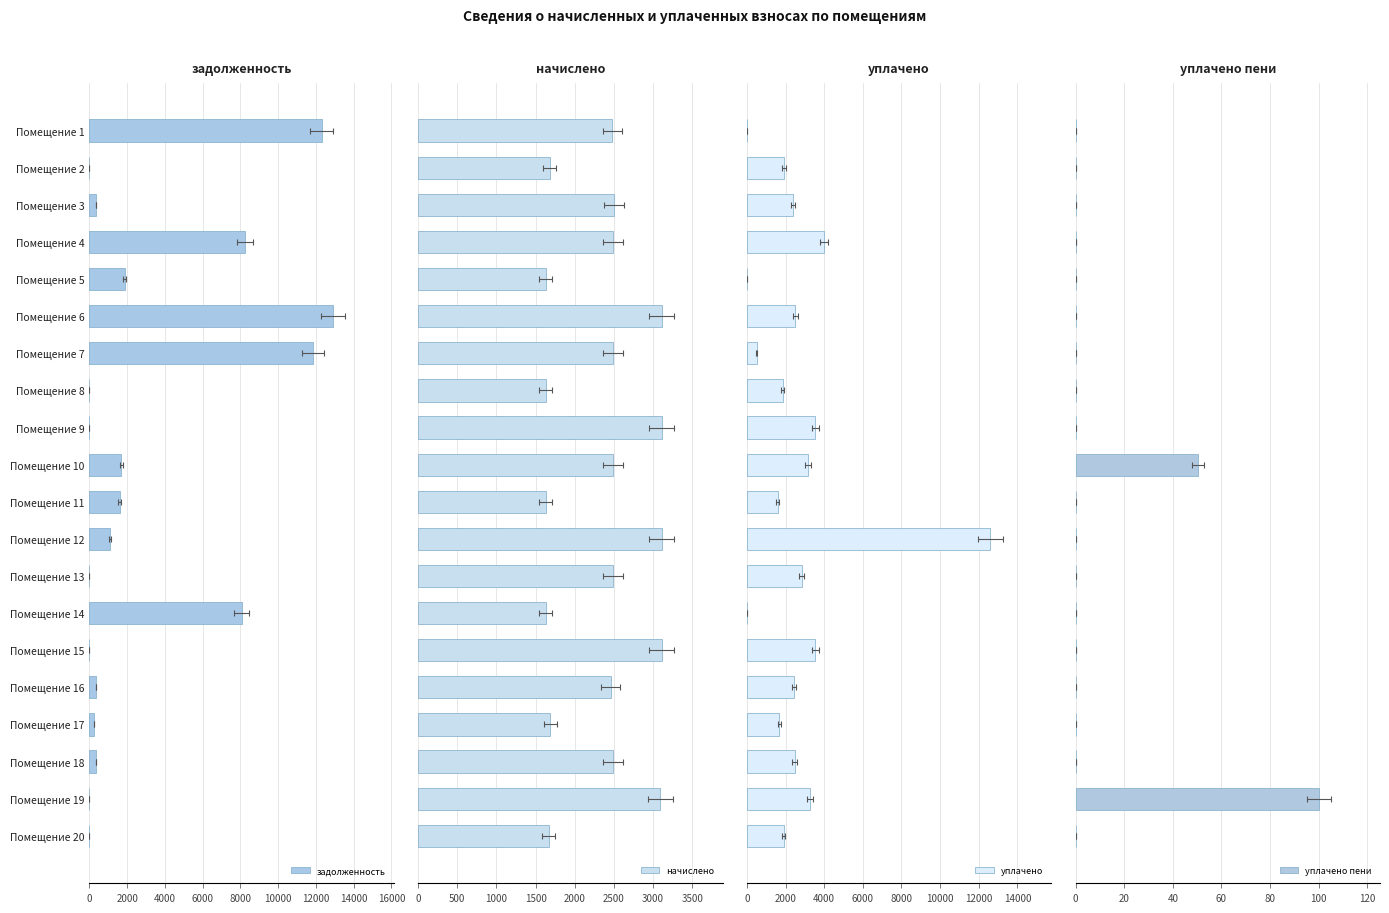

Are the bars horizontal?

Yes